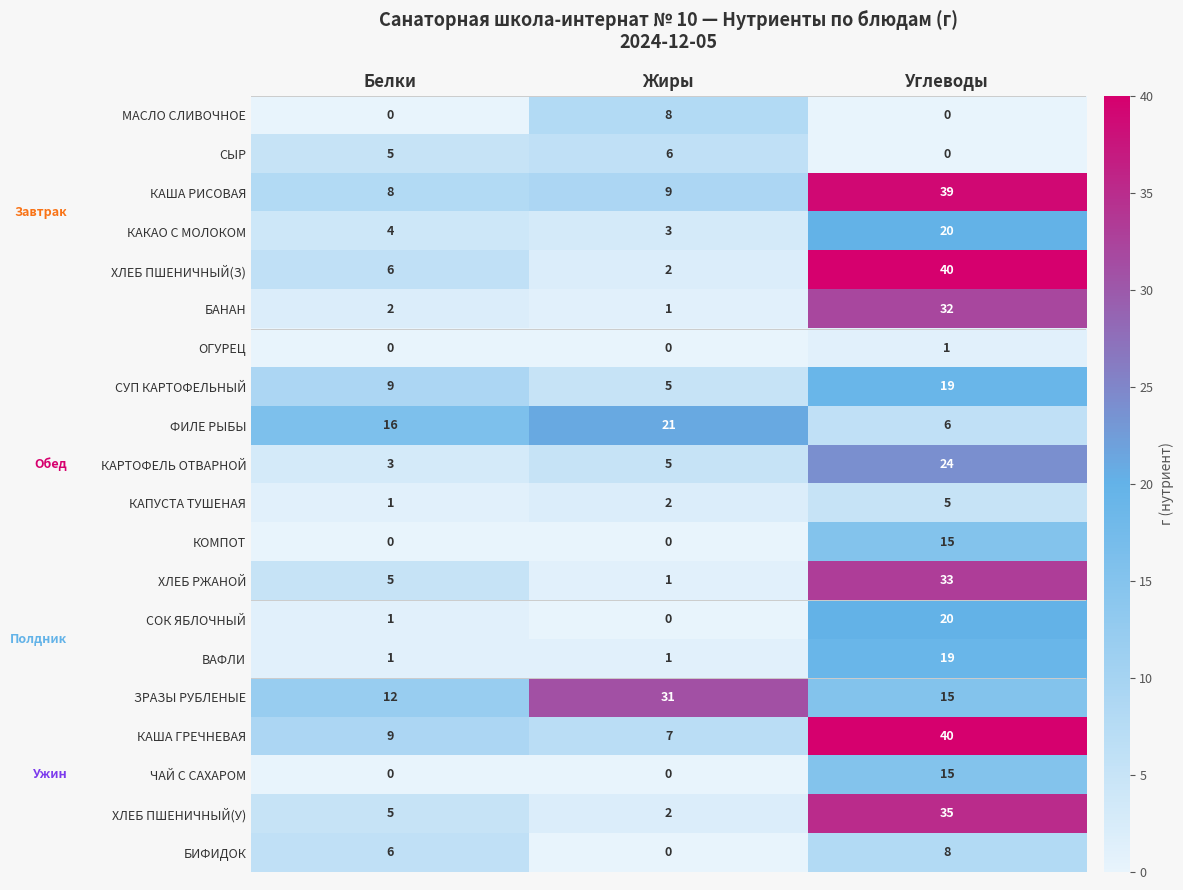

Which series has the largest range (max minus min)?

ХЛЕБ ПШЕНИЧНЫЙ(З)